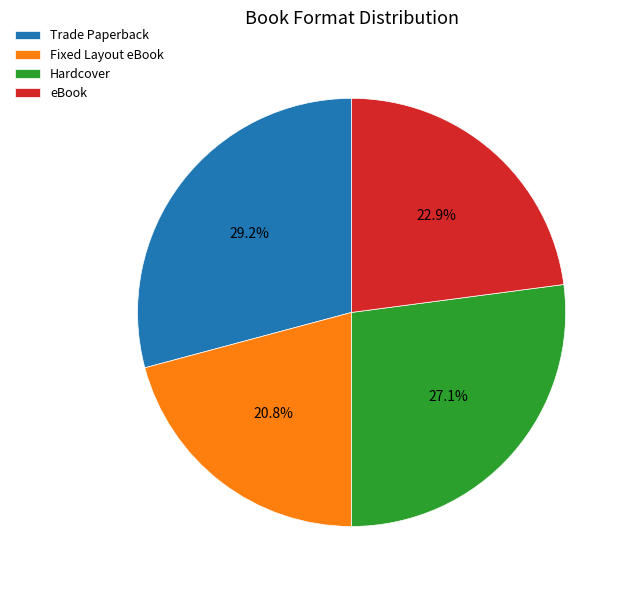

To the nearest percent, what is the combined percentage of Trade Paperback and eBook?

52%